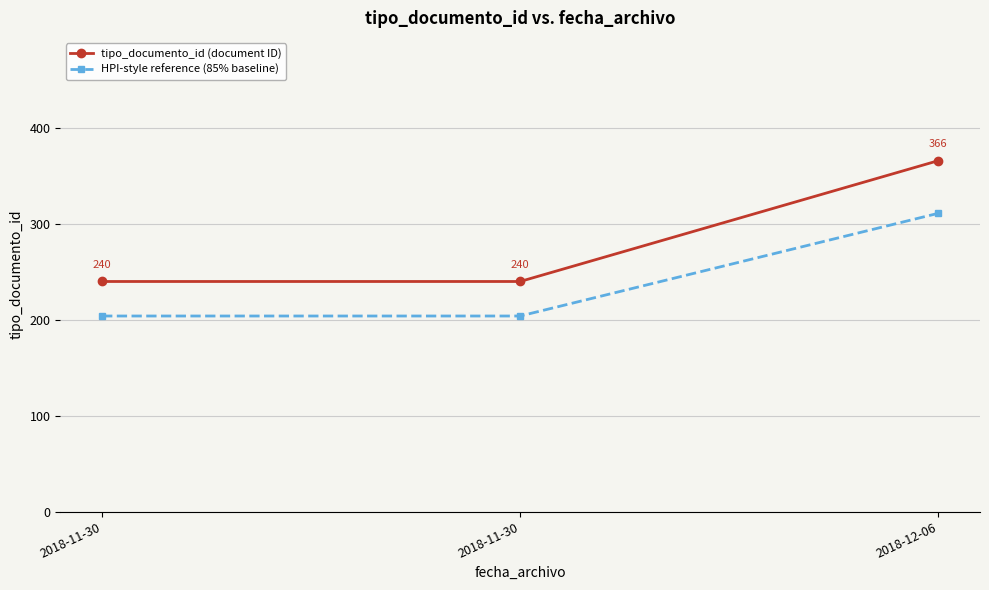

Count the number of data series in this chart.

2